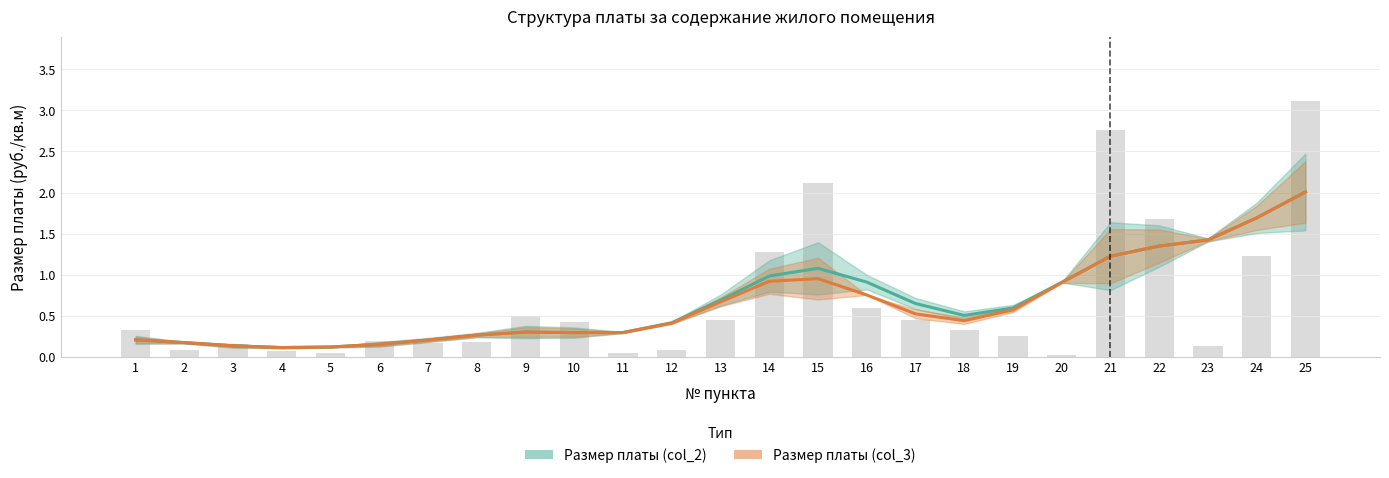

The value at 19 is 0.2. True or false?

True